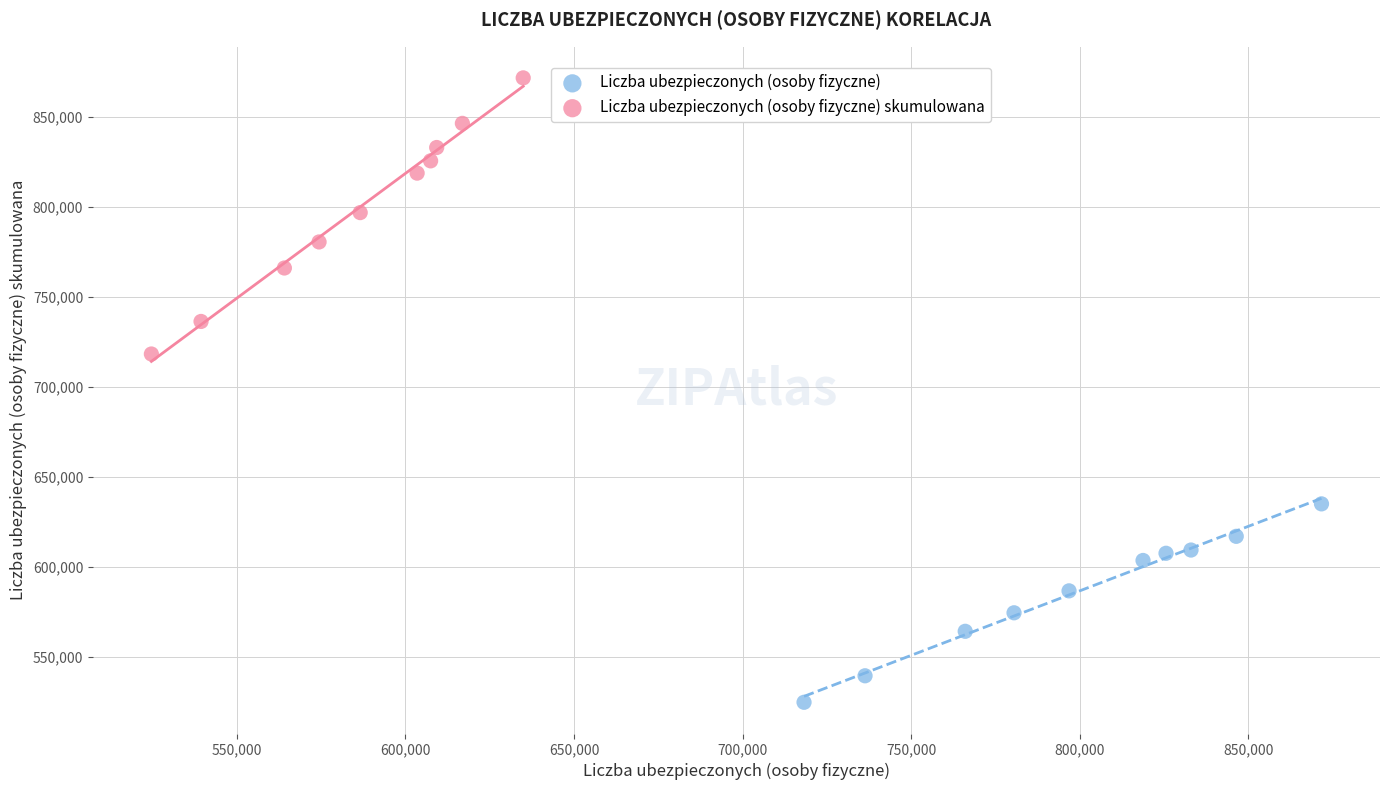

Which series reaches the minimum Y coordinate?

Liczba ubezpieczonych (osoby fizyczne)